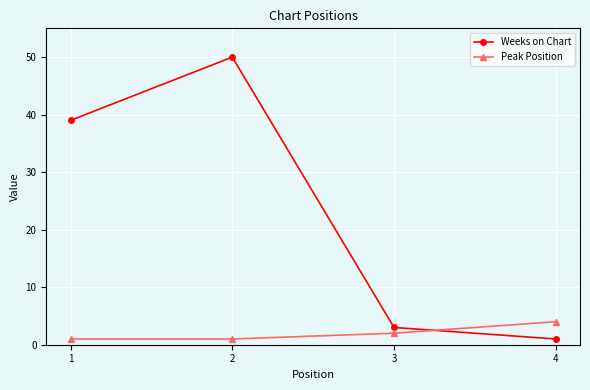

List the labels in order of Weeks on Chart value, largest first.

2, 1, 3, 4